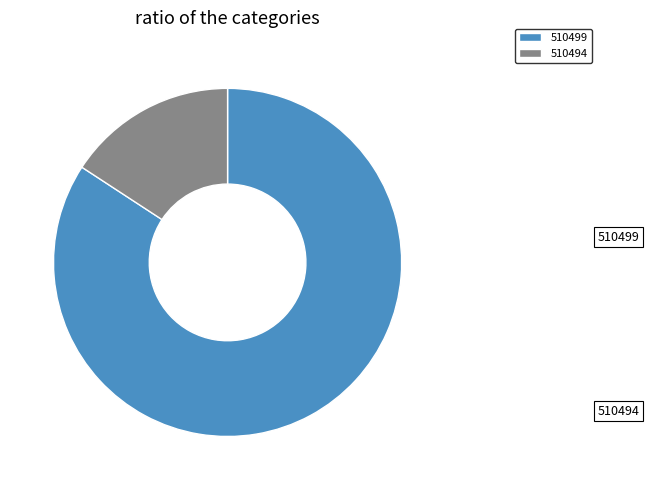

What is the largest slice in the pie chart?

510499